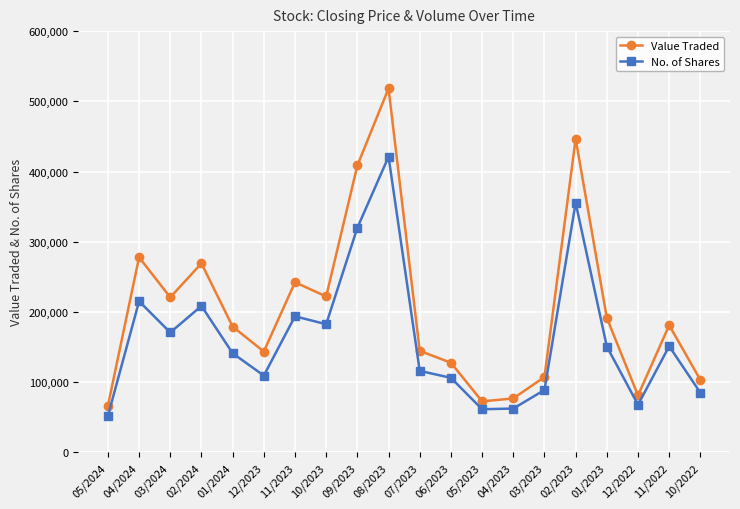

How many interior local peaks does the Value Traded series have?

6